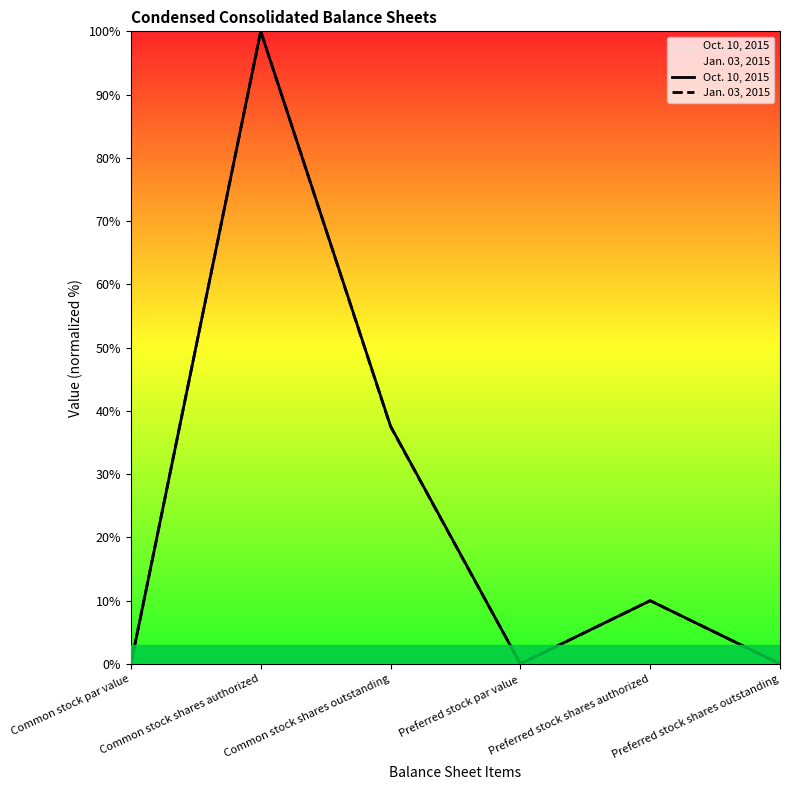

How many series are shown in this chart?

2